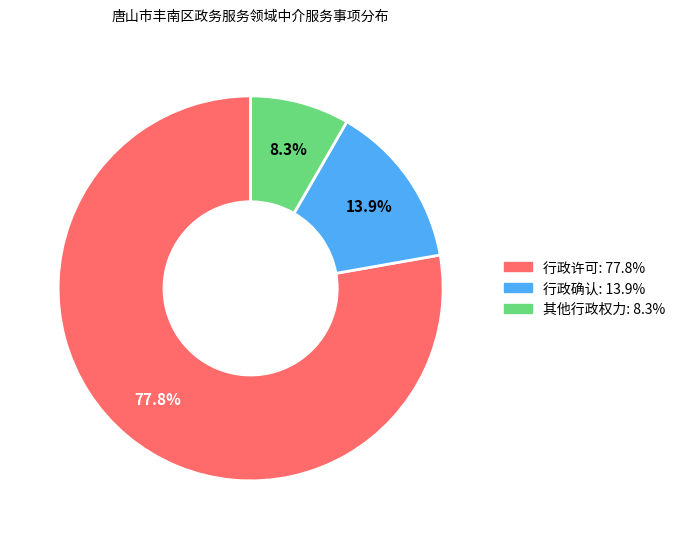

How many segments does this pie chart have?

3